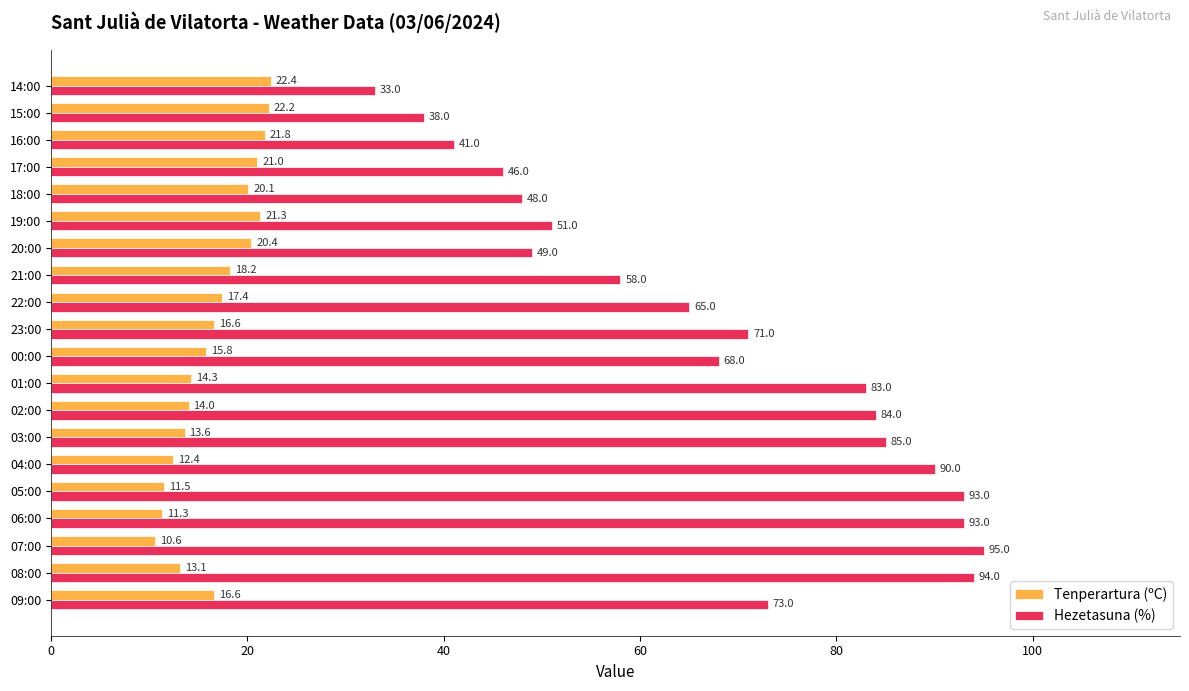

What is the average value of the Hezetasuna (%) series?

67.9